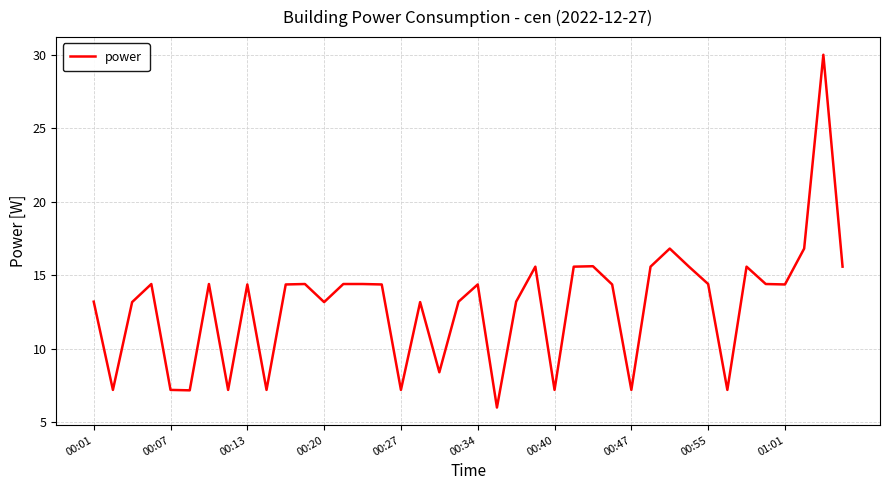

What is the average value?

13.0